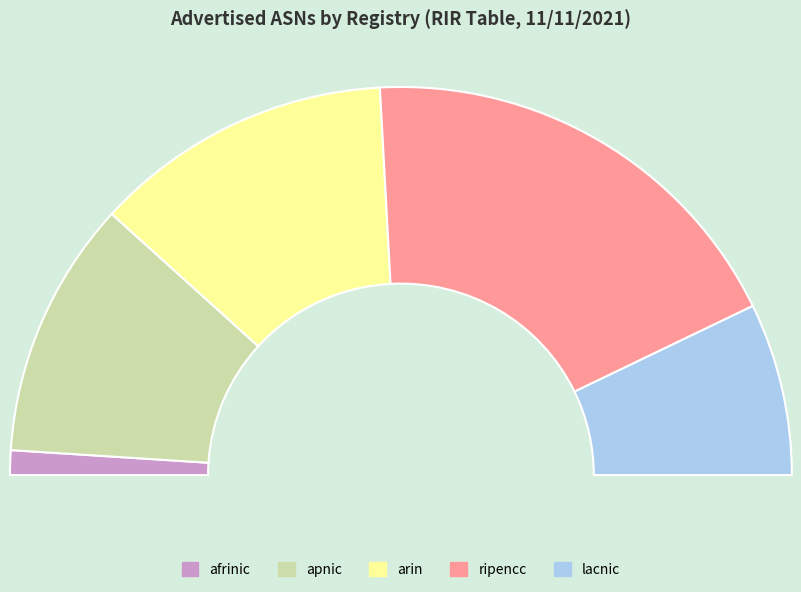

Does apnic represent more than half of the total?

No